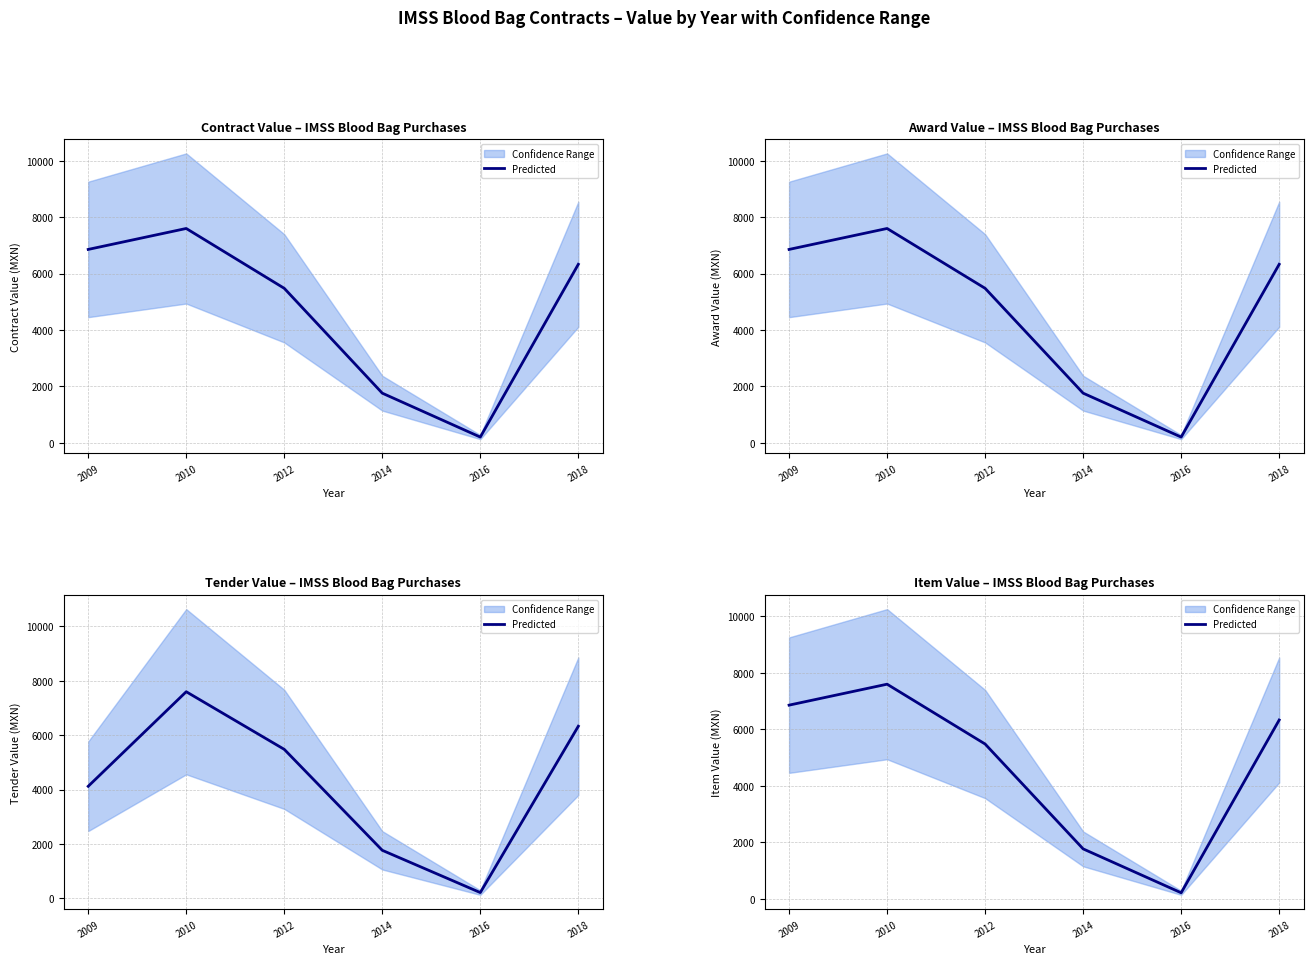

What is the maximum value shown in the chart?

7597.3